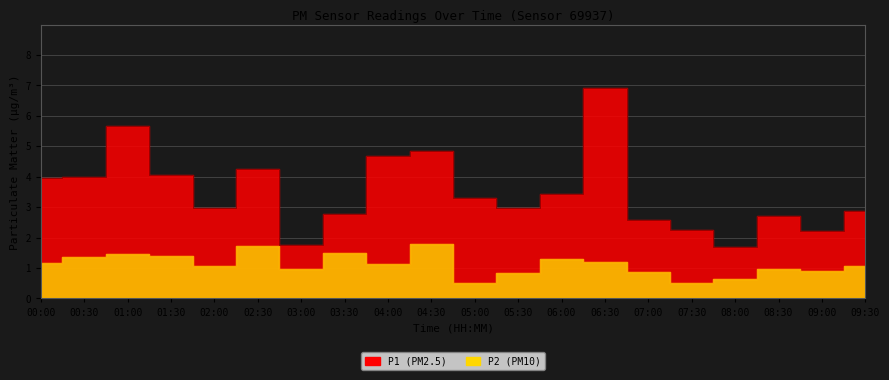

True or false: P2 and P1 intersect in this chart.

False